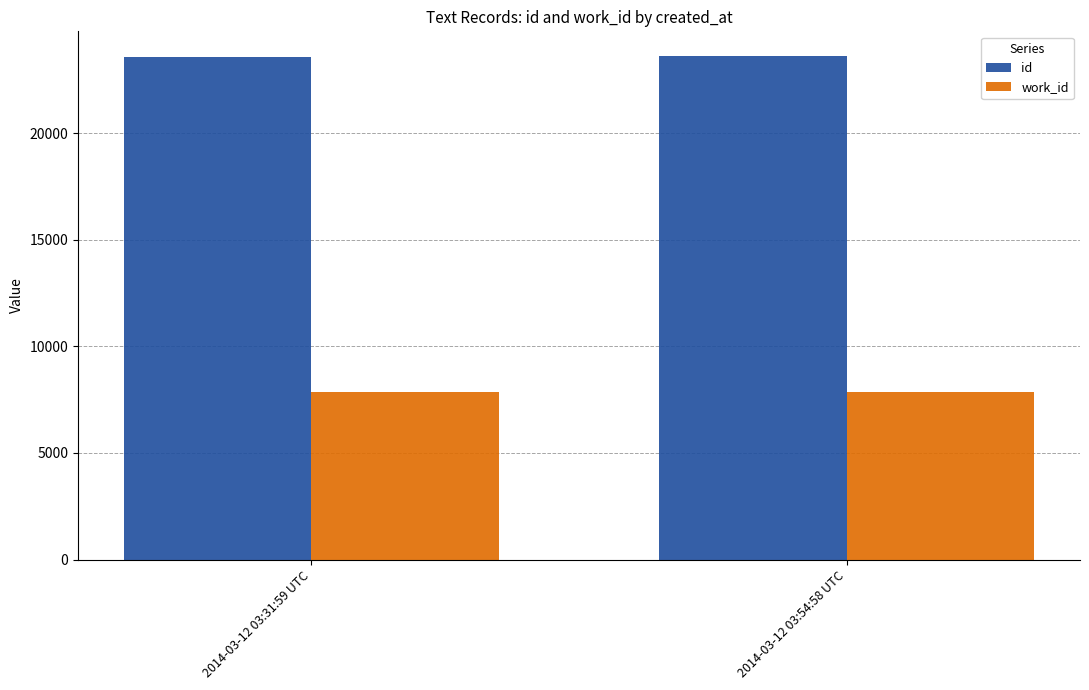

What is the label of the 1st bar from the right?

2014-03-12 03:54:58 UTC